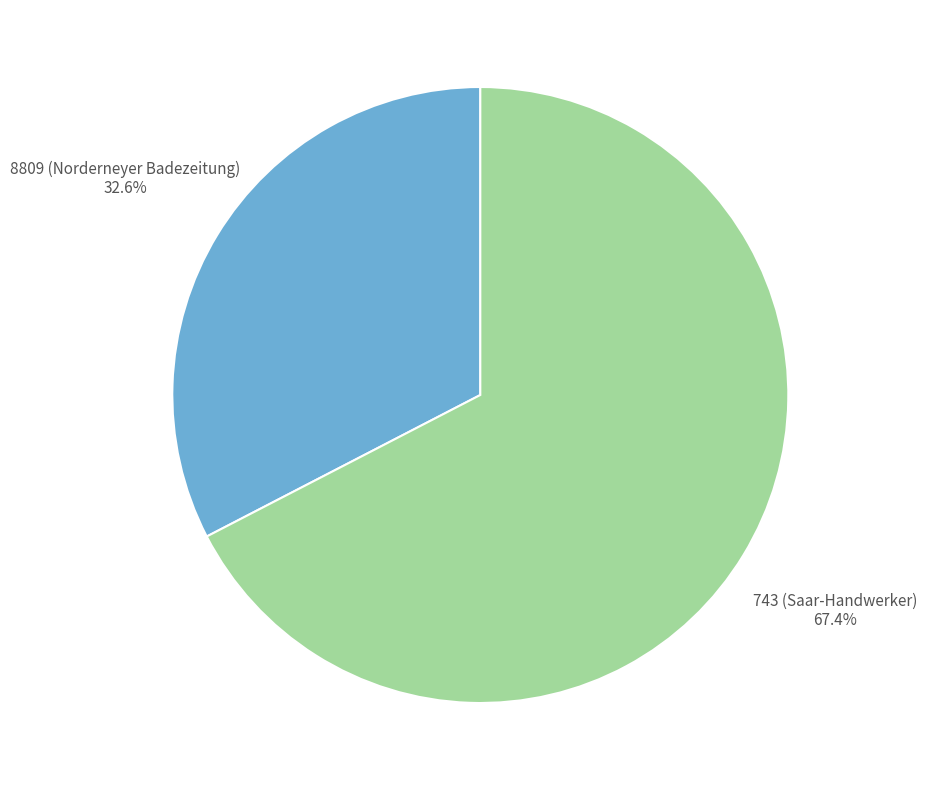

Which category has the smallest portion of the pie?

8809 (Norderneyer Badezeitung)